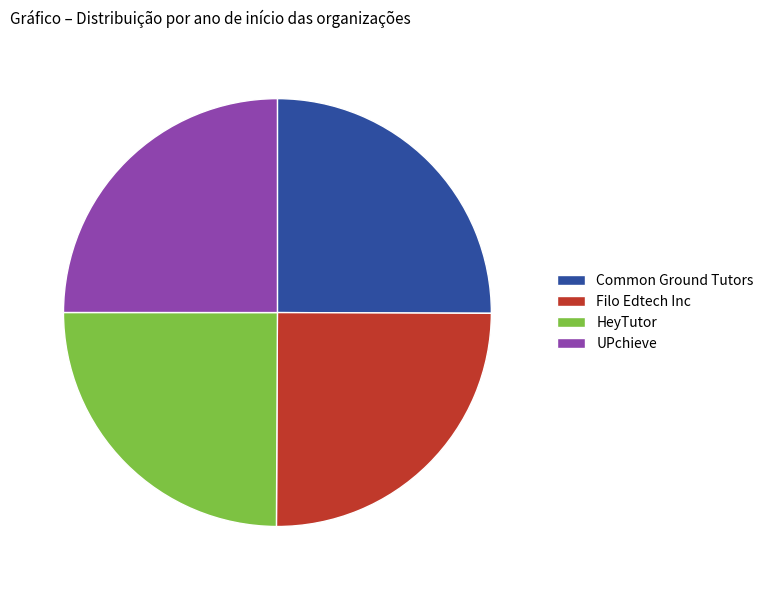

Is there any slice that represents more than half of the pie?

No